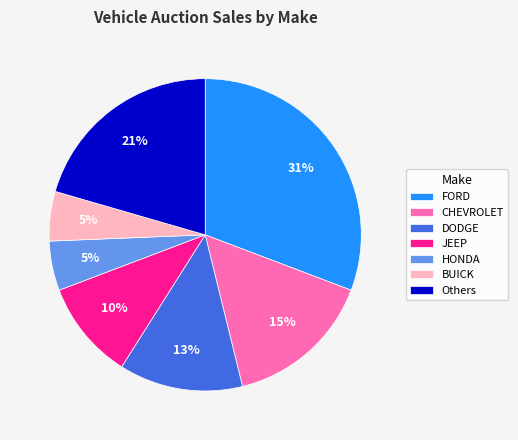

The DODGE slice represents 18% of the pie. True or false?

False